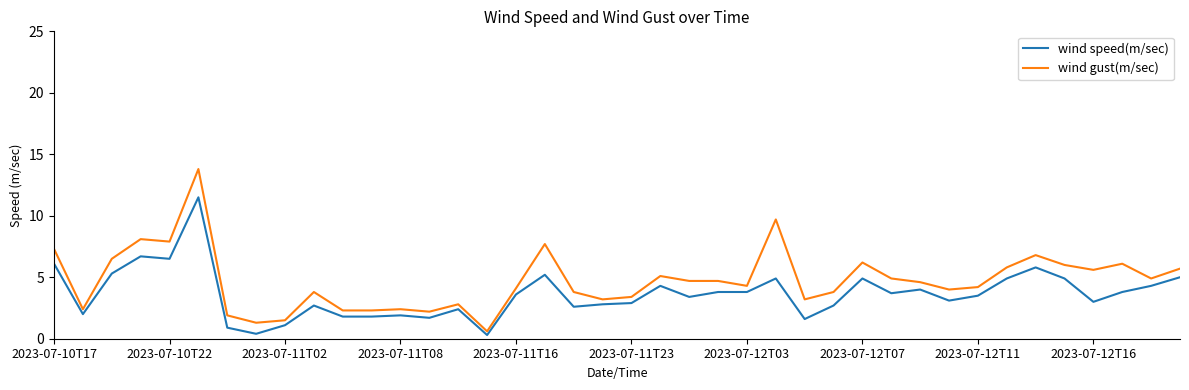

Rank the series by their maximum value, from lowest to highest.

wind speed(m/sec), wind gust(m/sec)